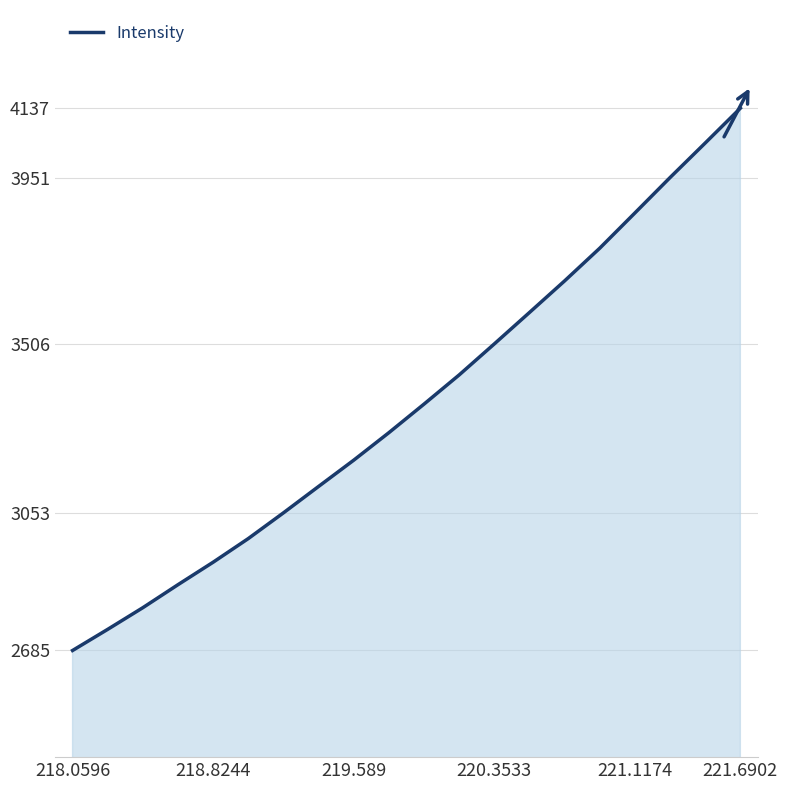

What is the difference between the maximum and minimum values?

1451.6